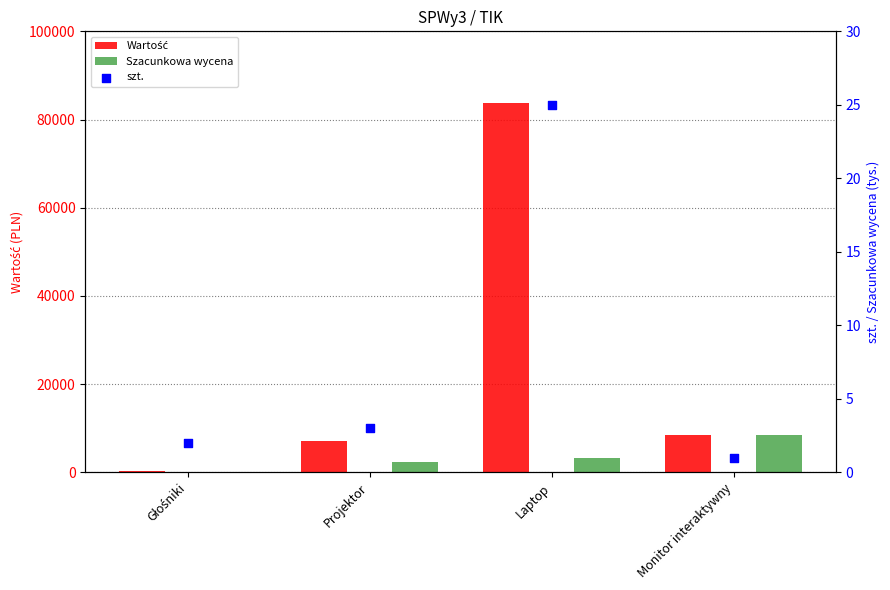

Which series contains the highest Y value?

Wartość